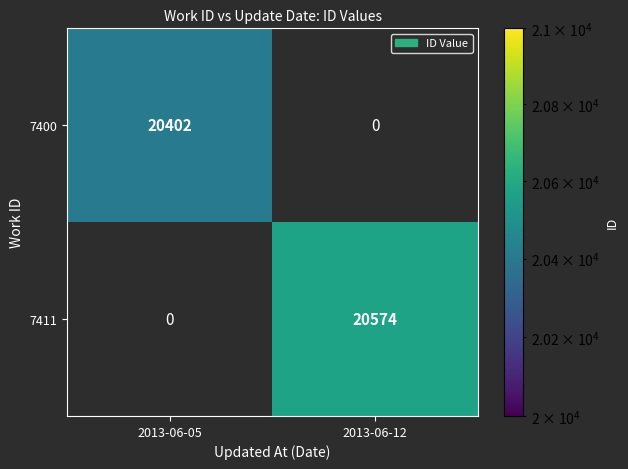

Count the number of data series in this chart.

2